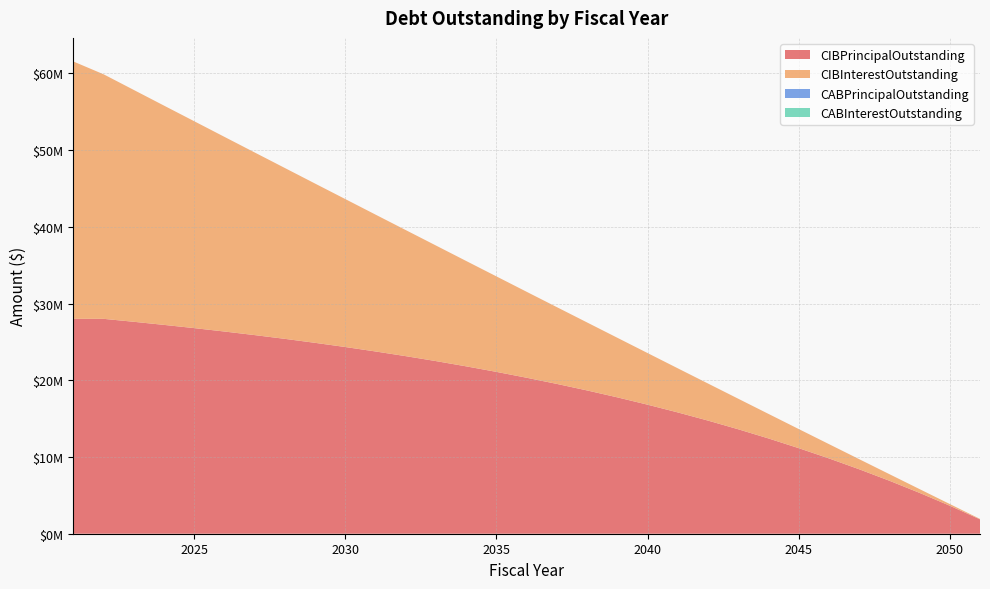

Reading left to right, list all the values displayed in this chart.

CIBPrincipalOutstanding: 2021=28010000.0	2022=28010000.0	2023=27625000.0	2024=27220000.0	2025=26800000.0	2026=26355000.0	2027=25890000.0	2028=25400000.0	2029=24880000.0	2030=24335000.0	2031=23755000.0	2032=23145000.0	2033=22500000.0	2034=21815000.0	2035=21095000.0	2036=20330000.0	2037=19525000.0	2038=18675000.0	2039=17775000.0	2040=16820000.0	2041=15810000.0	2042=14745000.0	2043=13615000.0	2044=12420000.0	2045=11155000.0	2046=9820000.0	2047=8405000.0	2048=6910000.0	2049=5325000.0	2050=3650000.0	2051=1875000.0
CIBInterestOutstanding: 2021=33543131.2	2022=31874943.8	2023=30216862.5	2024=28579518.8	2025=26963831.2	2026=25370850.0	2027=23803500.0	2028=22264800.0	2029=20756400.0	2030=19279950.0	2031=17837250.0	2032=16430250.0	2033=15060900.0	2034=13731450.0	2035=12444150.0	2036=11201400.0	2037=10005750.0	2038=8859750.0	2039=7766250.0	2040=6728400.0	2041=5749500.0	2042=4832850.0	2043=3982050.0	2044=3201000.0	2045=2493750.0	2046=1864500.0	2047=1317750.0	2048=858300.0	2049=491250.0	2050=222000.0	2051=56250.0
CABPrincipalOutstanding: 2021=0.0	2022=0.0	2023=0.0	2024=0.0	2025=0.0	2026=0.0	2027=0.0	2028=0.0	2029=0.0	2030=0.0	2031=0.0	2032=0.0	2033=0.0	2034=0.0	2035=0.0	2036=0.0	2037=0.0	2038=0.0	2039=0.0	2040=0.0	2041=0.0	2042=0.0	2043=0.0	2044=0.0	2045=0.0	2046=0.0	2047=0.0	2048=0.0	2049=0.0	2050=0.0	2051=0.0
CABInterestOutstanding: 2021=0.0	2022=0.0	2023=0.0	2024=0.0	2025=0.0	2026=0.0	2027=0.0	2028=0.0	2029=0.0	2030=0.0	2031=0.0	2032=0.0	2033=0.0	2034=0.0	2035=0.0	2036=0.0	2037=0.0	2038=0.0	2039=0.0	2040=0.0	2041=0.0	2042=0.0	2043=0.0	2044=0.0	2045=0.0	2046=0.0	2047=0.0	2048=0.0	2049=0.0	2050=0.0	2051=0.0